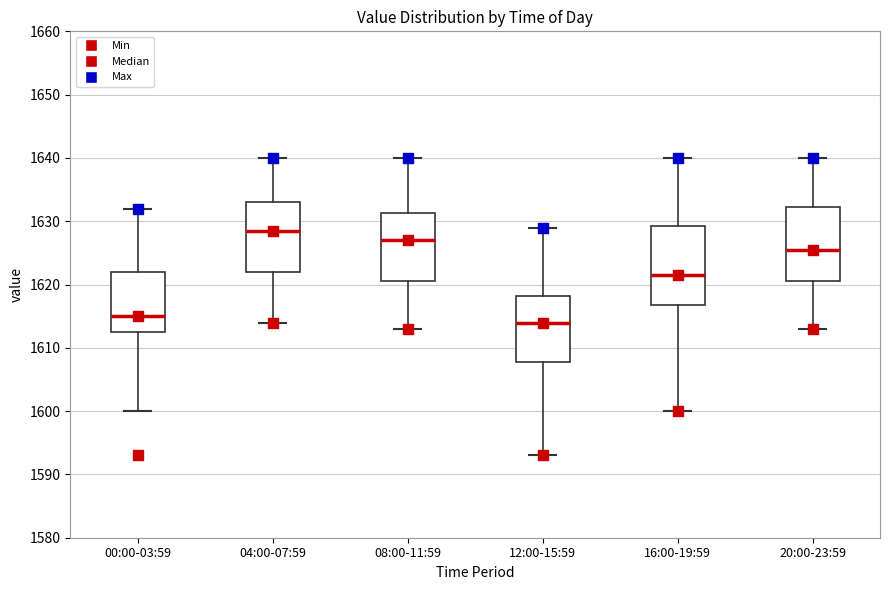

Which box has the lowest median line?

12:00-15:59